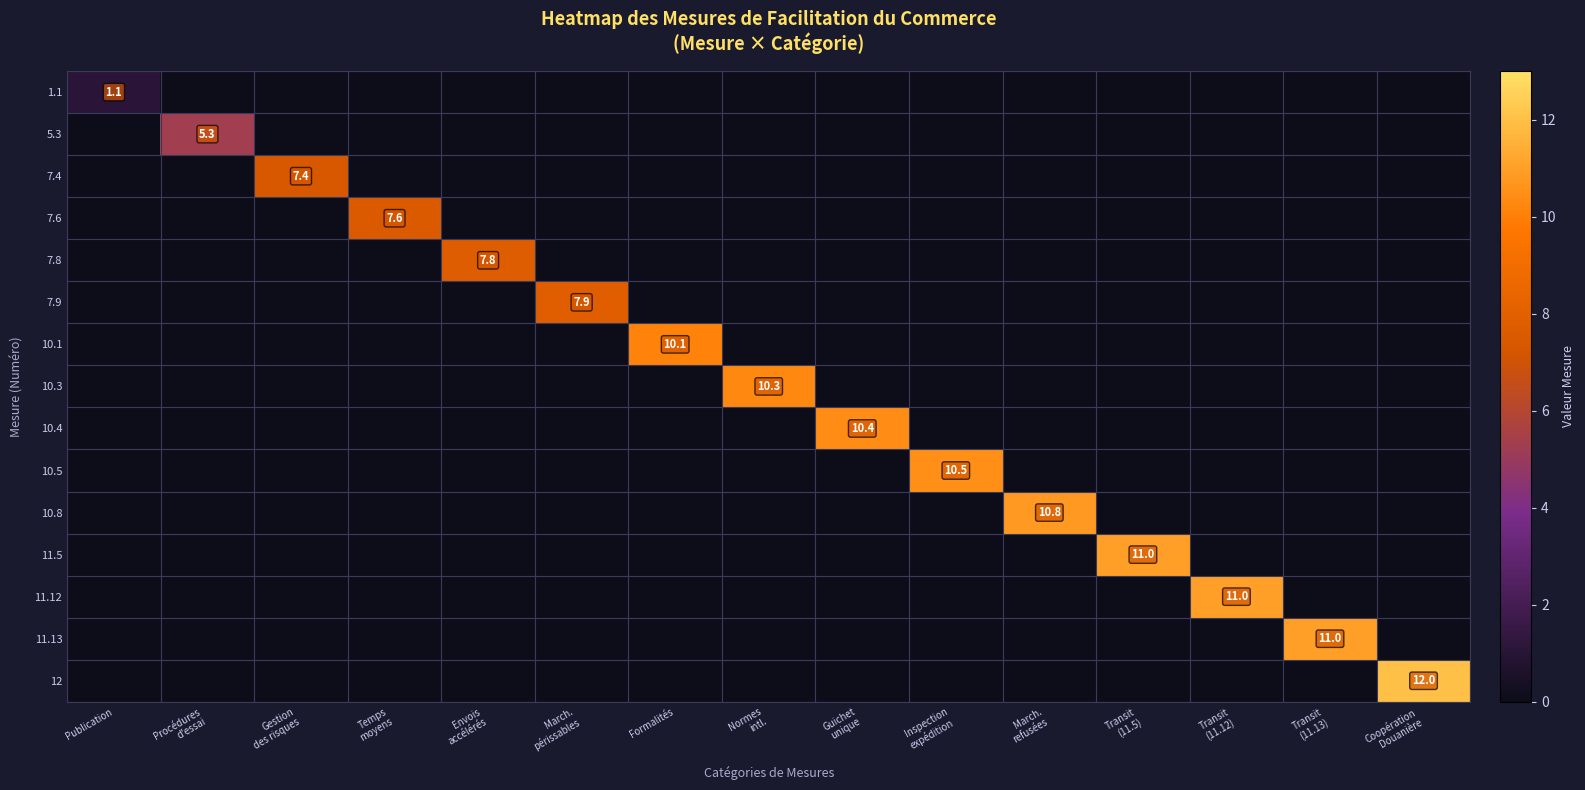

Rank the series by their maximum value, from highest to lowest.

12, 11.5, 11.12, 11.13, 10.8, 10.5, 10.4, 10.3, 10.1, 7.9, 7.8, 7.6, 7.4, 5.3, 1.1